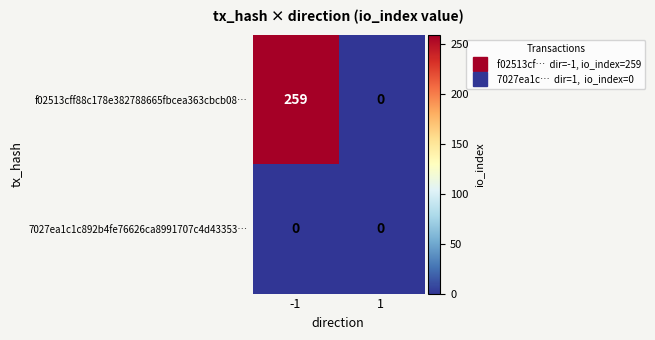

What is the average value of the f02513cff88c178e382788665fbcea363cbcb08… series?

130